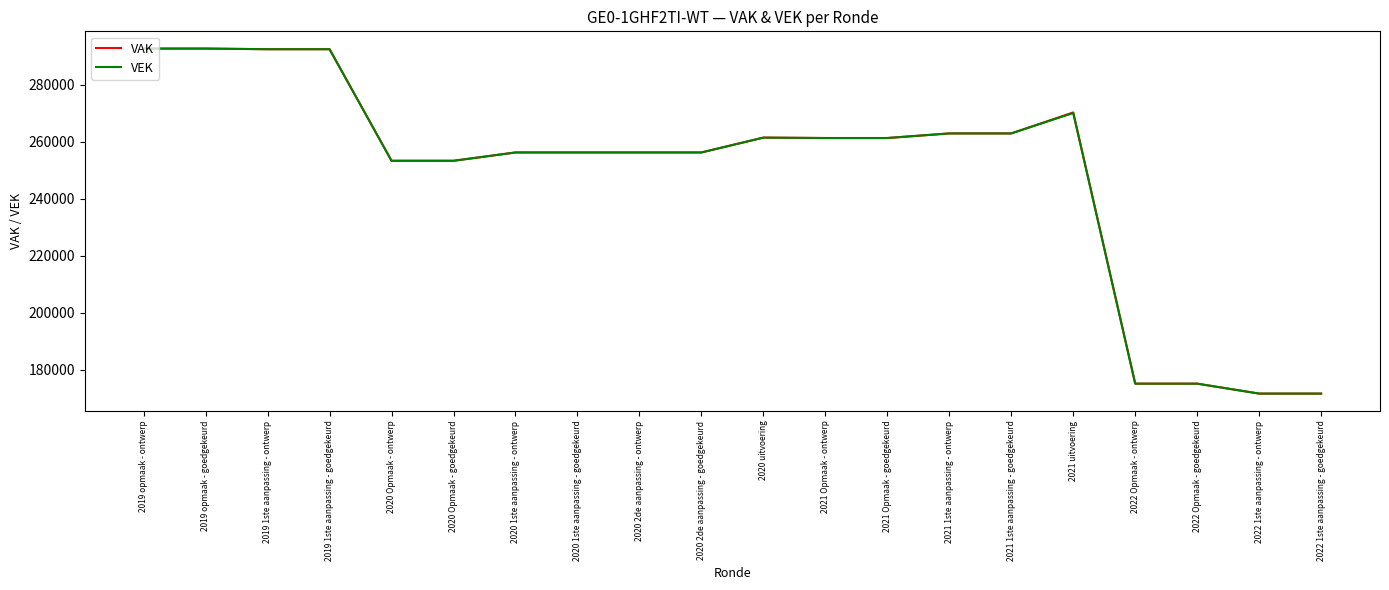

What is the highest value of the VAK series?

292773